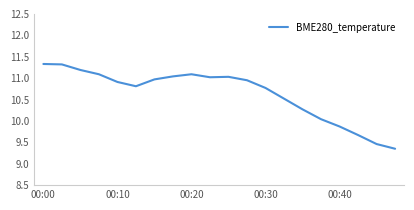

What is the difference between the maximum and minimum values?

2.0